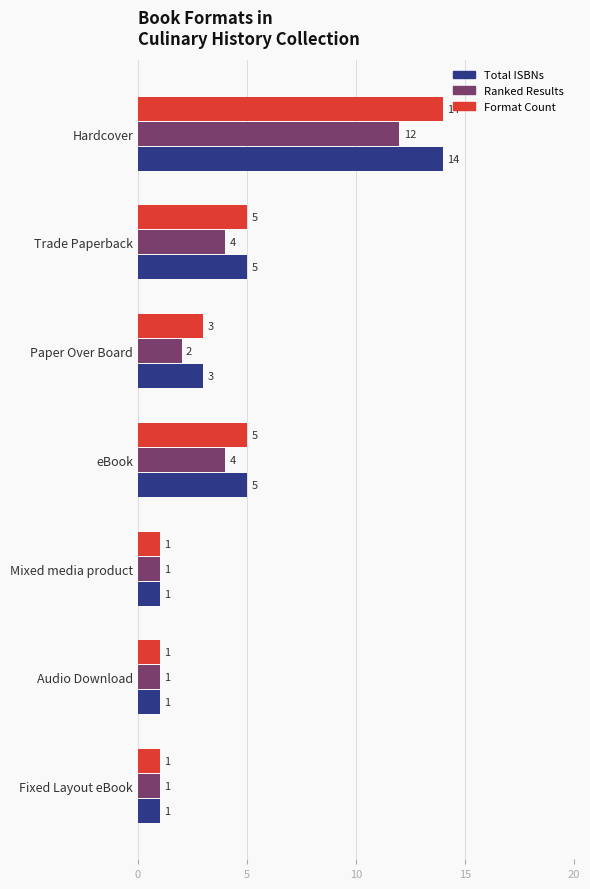

What value does the Ranked Results series have at Trade Paperback?

4